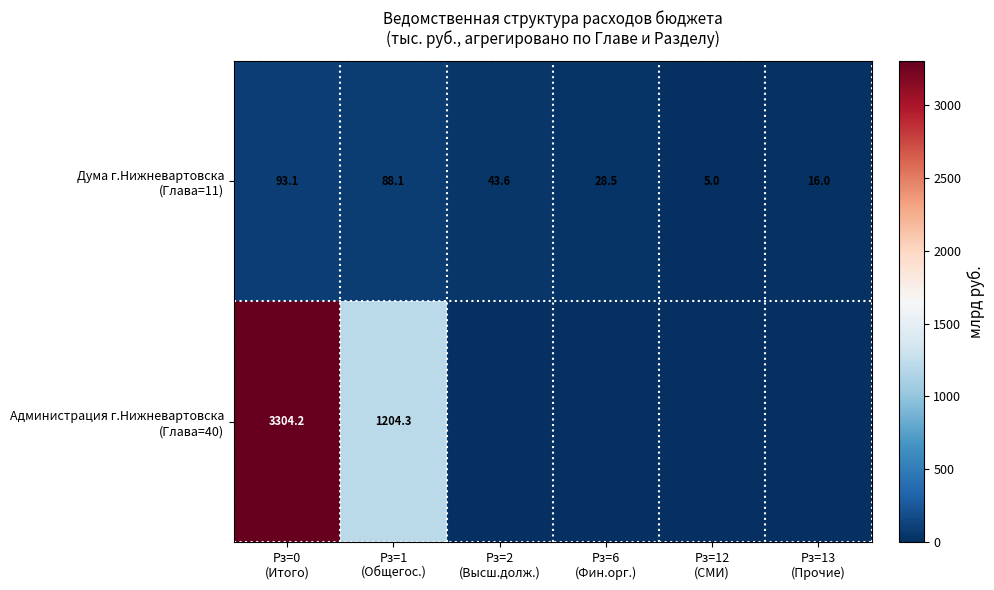

What is the difference between the highest and lowest values at Рз=6
(Фин.орг.)?

28.5